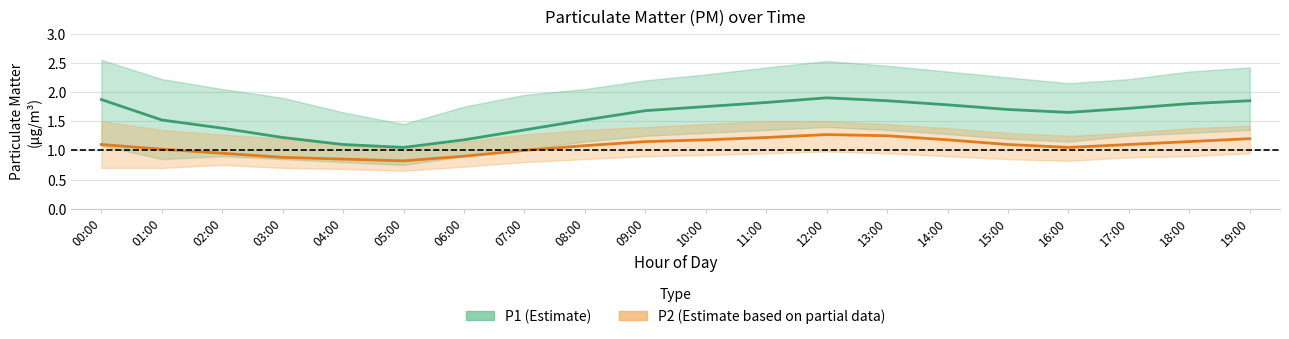

Which series has the largest range (max minus min)?

P1 mean